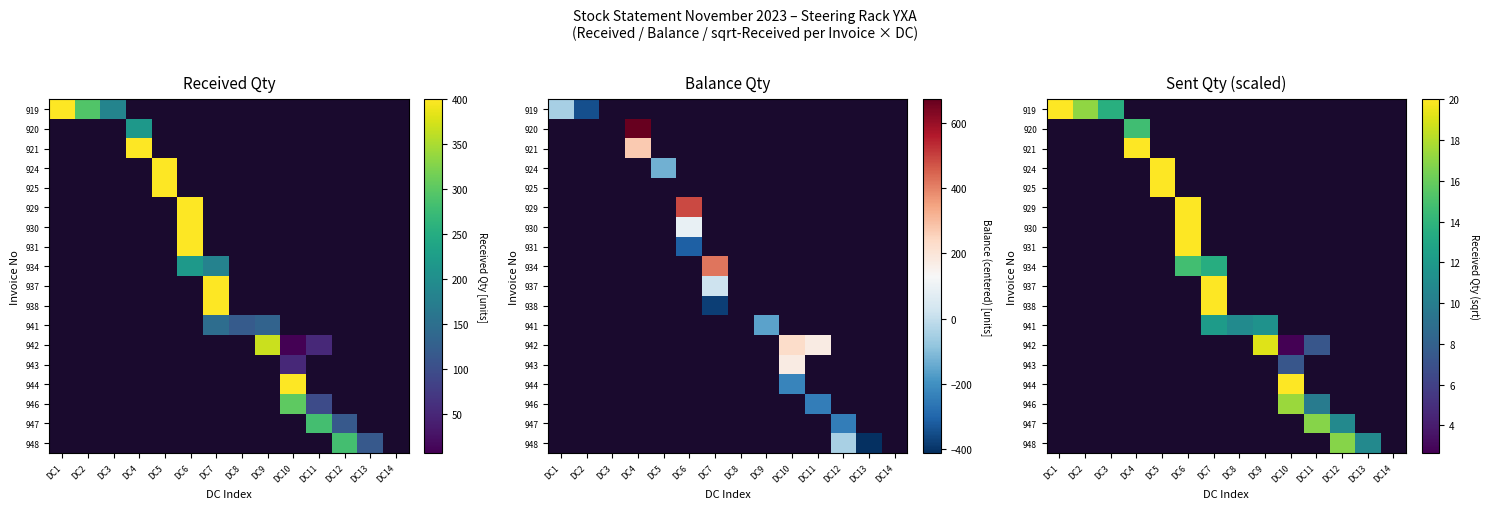

Count the number of data series in this chart.

18